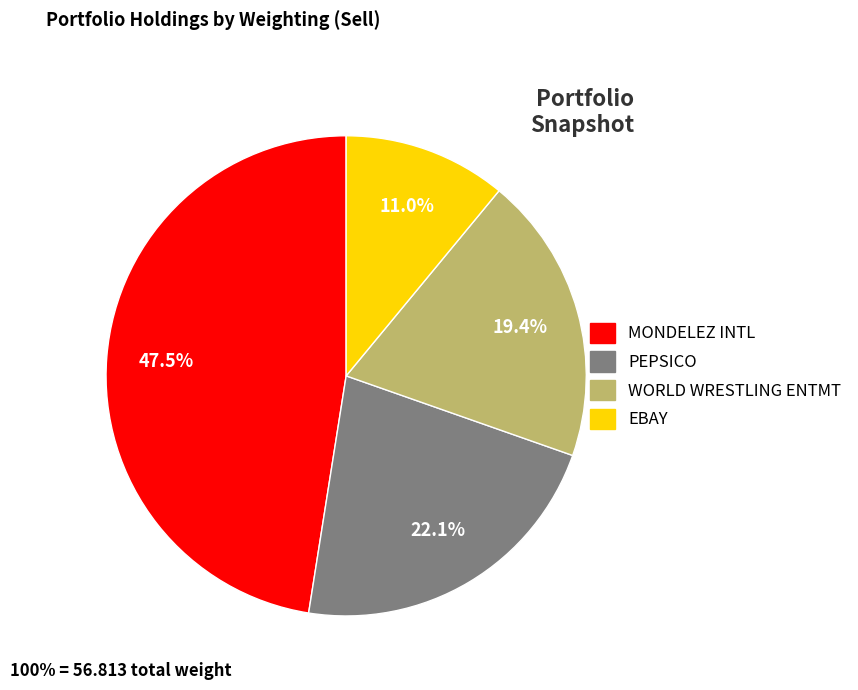

Is there any slice that represents more than half of the pie?

No